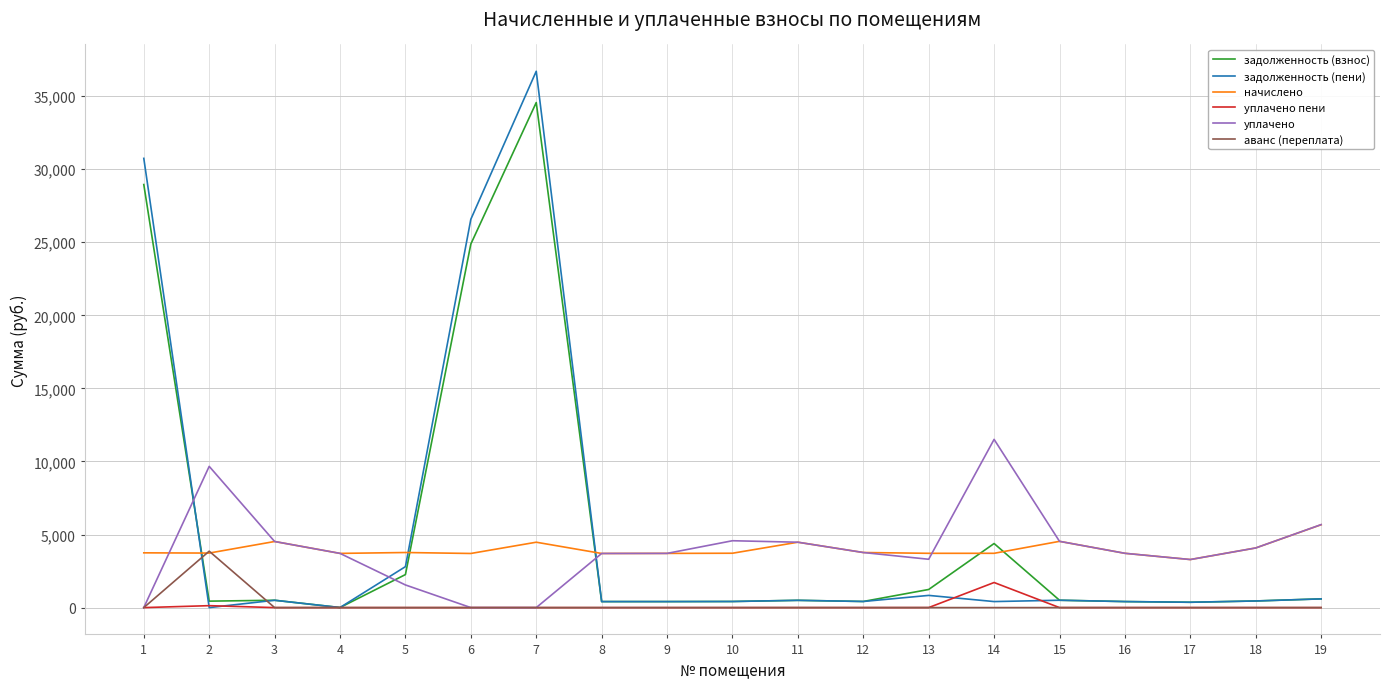

Which series ends up on top after the final intersection of задолженность (пени) and начислено?

начислено